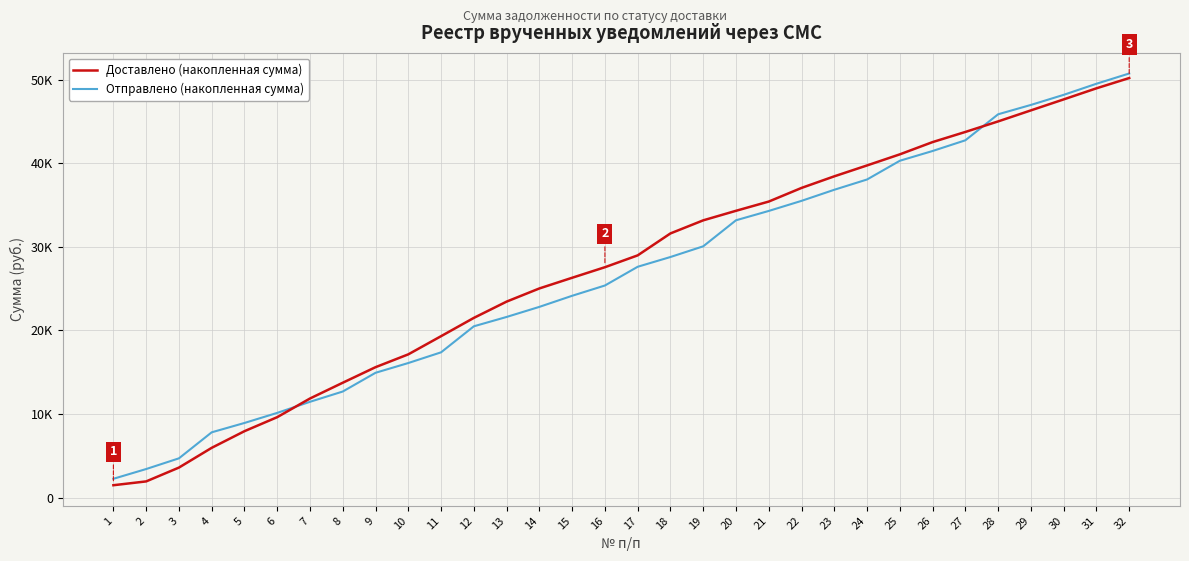

What is the maximum value for Доставлено (накопленная сумма)?

50213.7